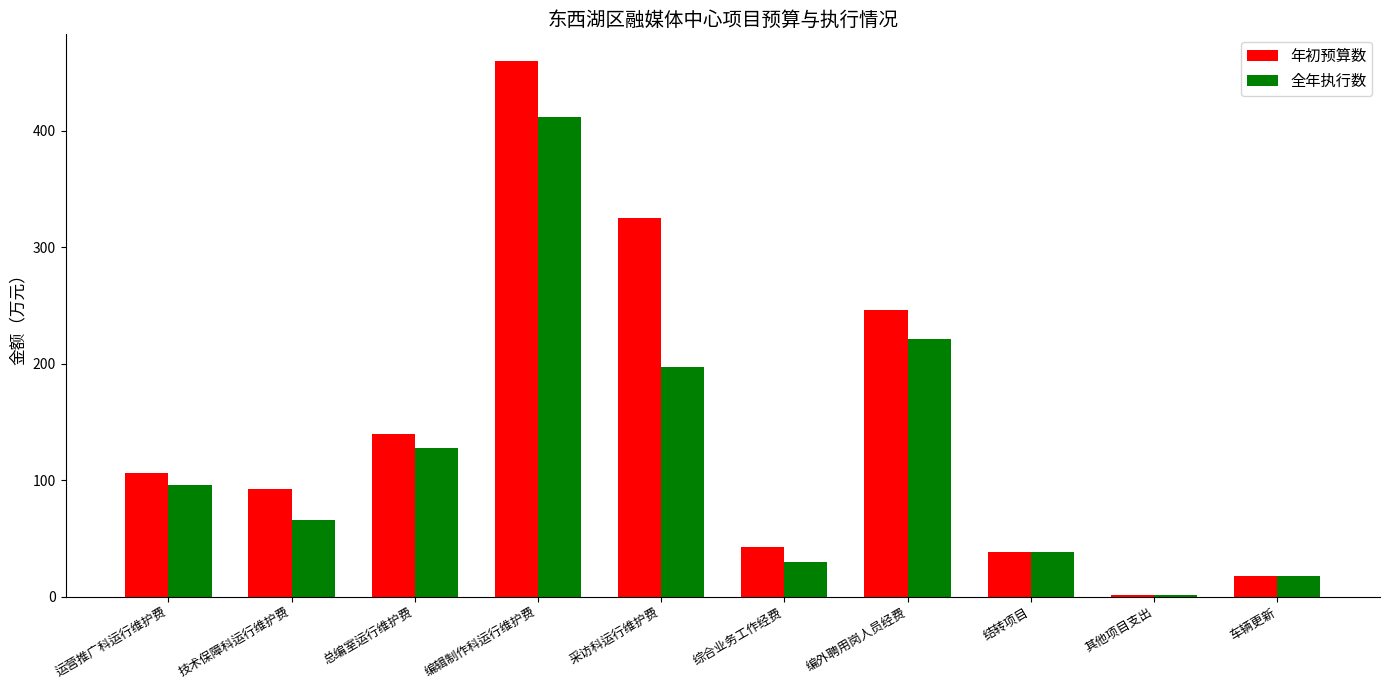

What is the total value across all series at 运营推广科运行维护费?

201.9